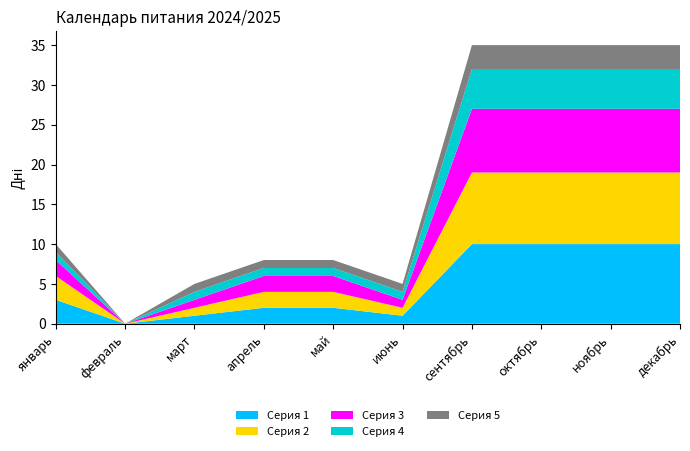

Reading left to right, what are all the values shown in this chart?

Серия 1: январь=3	февраль=0	март=1	апрель=2	май=2	июнь=1	сентябрь=10	октябрь=10	ноябрь=10	декабрь=10
Серия 2: январь=3	февраль=0	март=1	апрель=2	май=2	июнь=1	сентябрь=9	октябрь=9	ноябрь=9	декабрь=9
Серия 3: январь=2	февраль=0	март=1	апрель=2	май=2	июнь=1	сентябрь=8	октябрь=8	ноябрь=8	декабрь=8
Серия 4: январь=1	февраль=0	март=1	апрель=1	май=1	июнь=1	сентябрь=5	октябрь=5	ноябрь=5	декабрь=5
Серия 5: январь=1	февраль=0	март=1	апрель=1	май=1	июнь=1	сентябрь=3	октябрь=3	ноябрь=3	декабрь=3